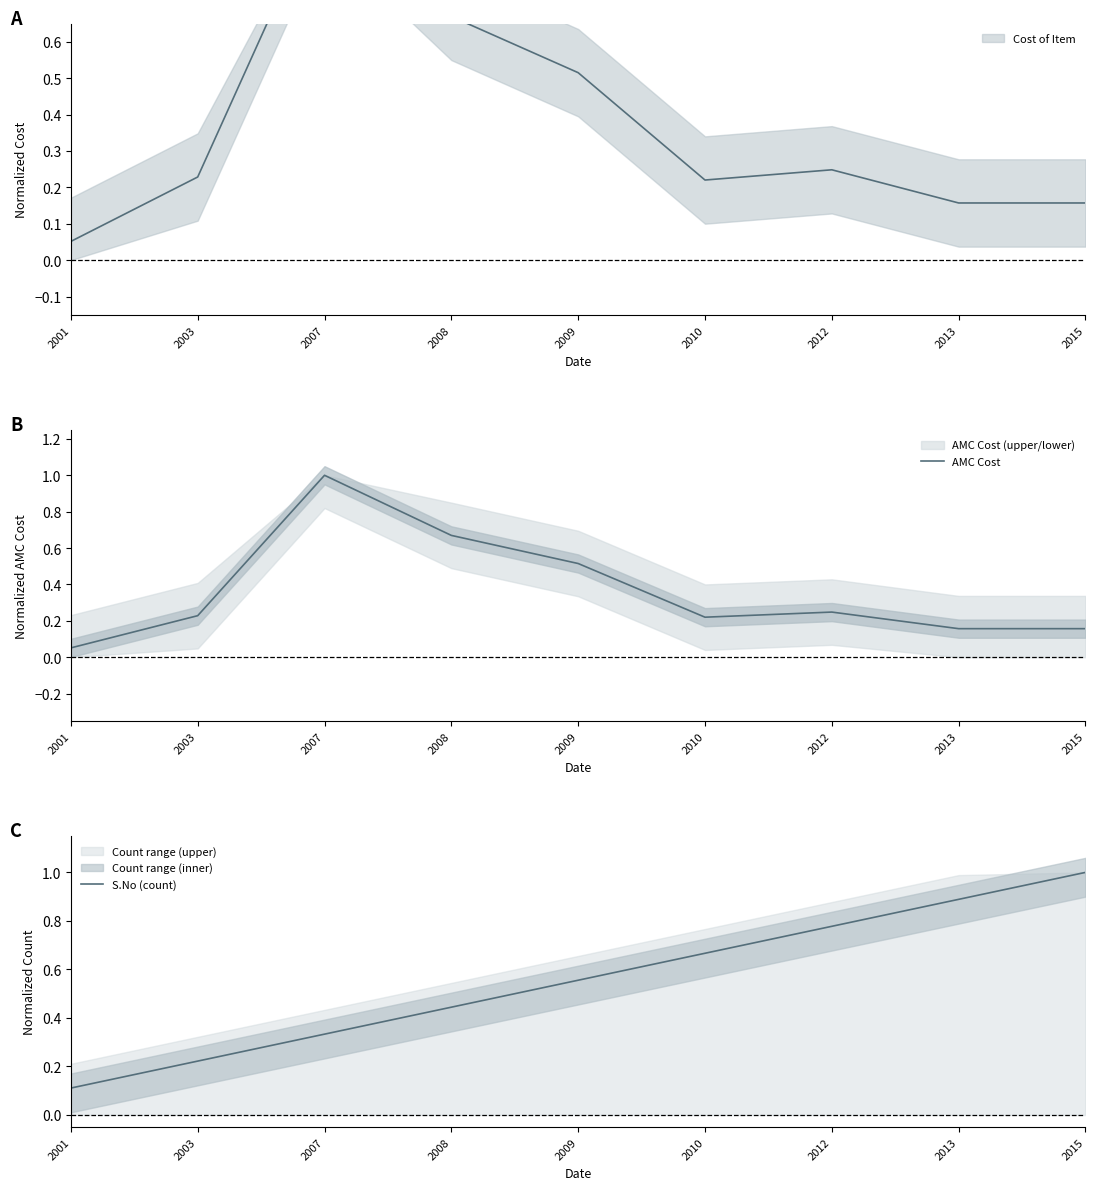

At which label is AMC Cost closest to 0?

2001